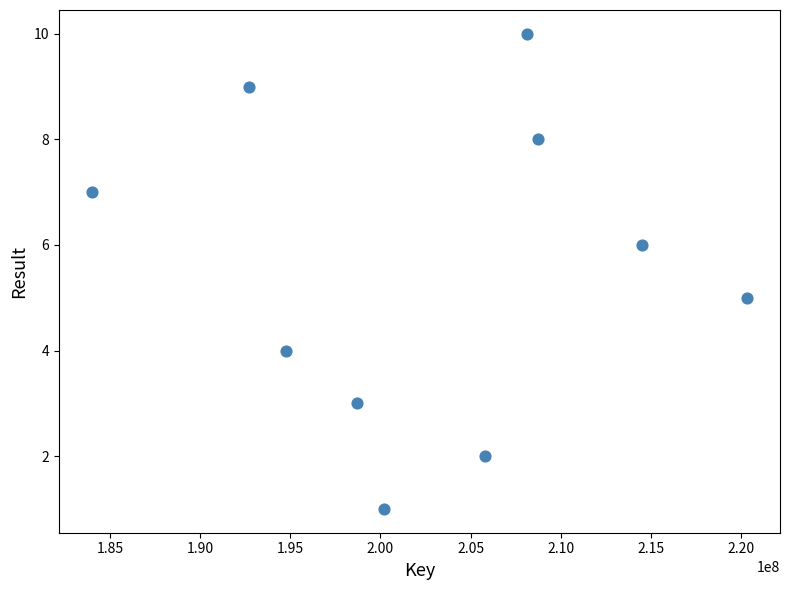

What is the range of X values (max minus min)?

36375788